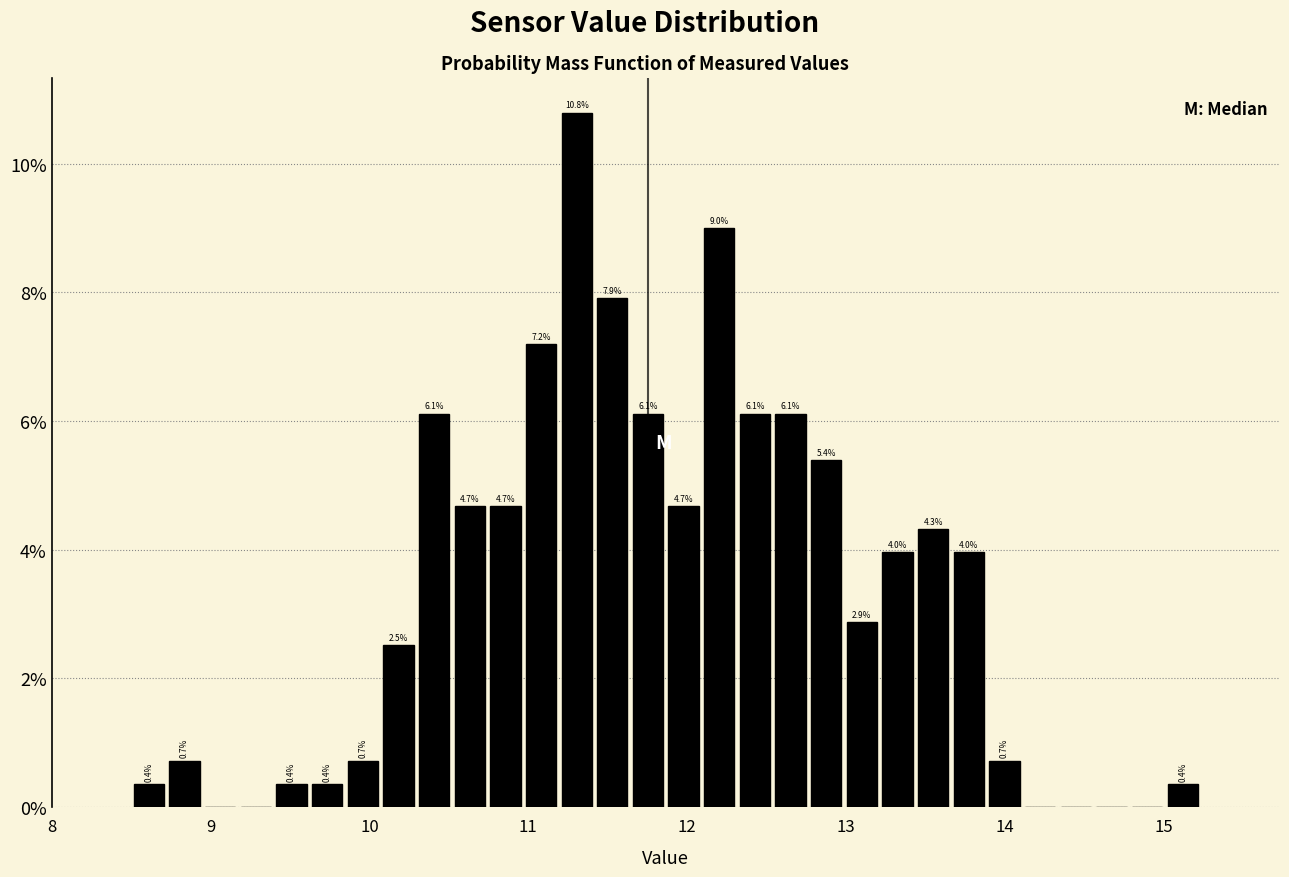

Read against the x-axis, roughly where is the centre of the tallest bar?

11.3